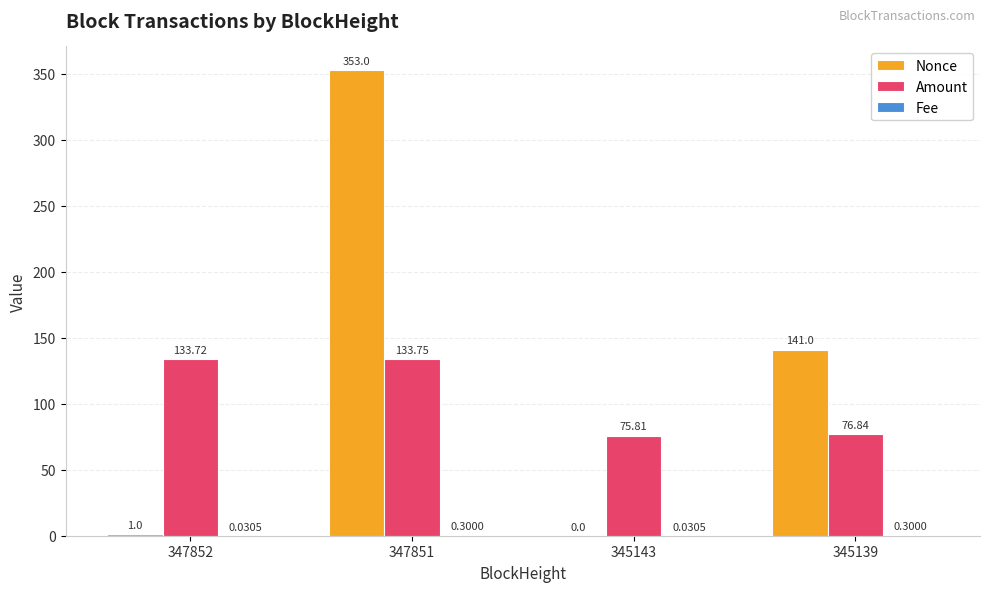

What is the sum of the Amount values at 345139 and 347851?

210.6